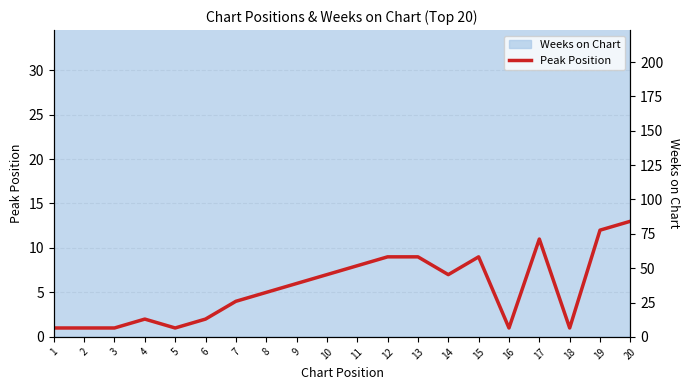

What is the sum of all values?

110